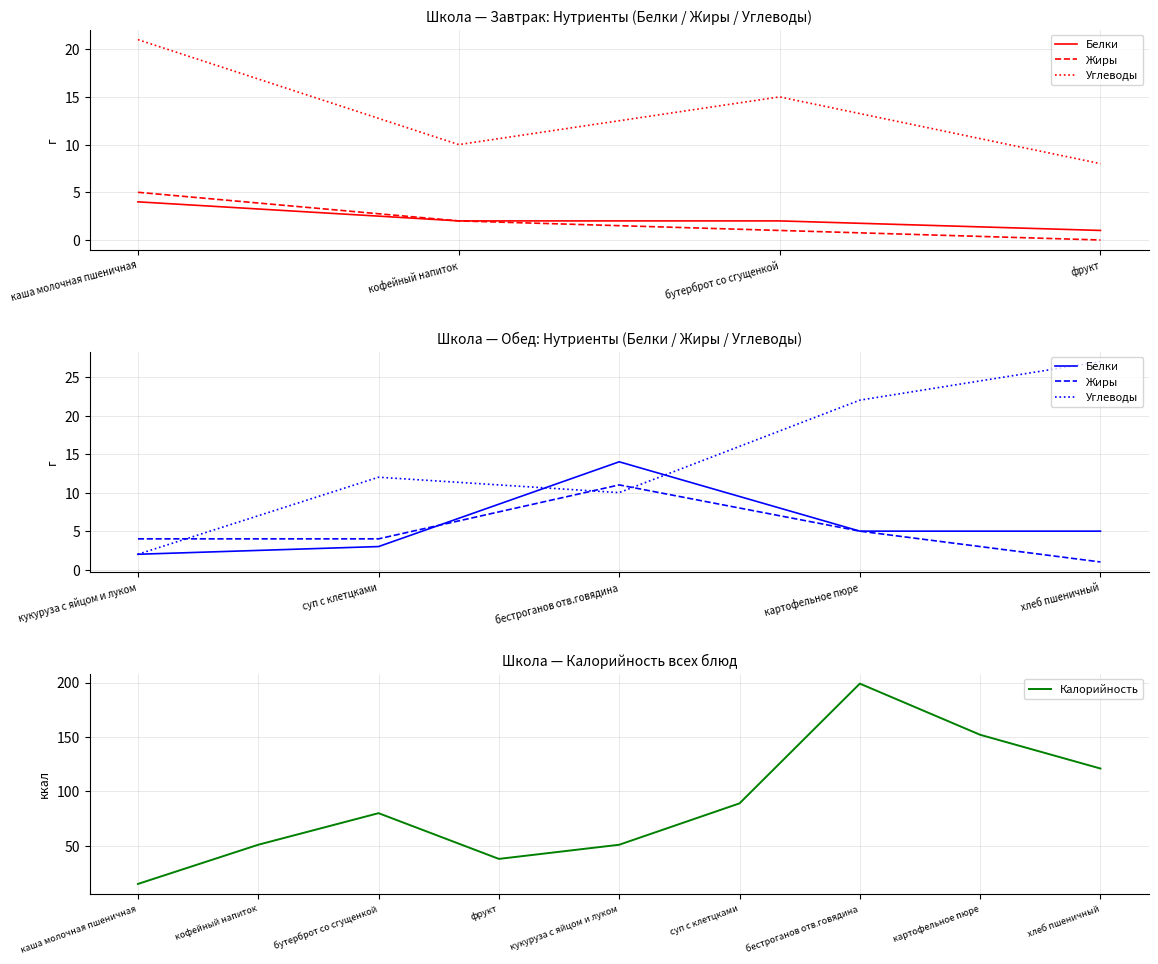

How many times do Углеводы and Калорийность cross each other?

1